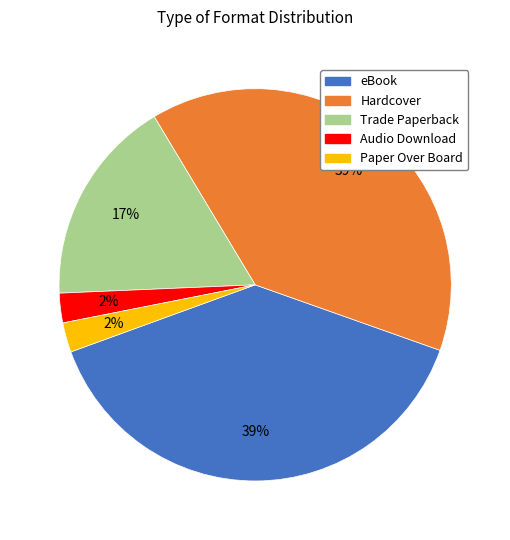

To the nearest percent, what is the difference between the Trade Paperback and eBook slice percentages?

22%